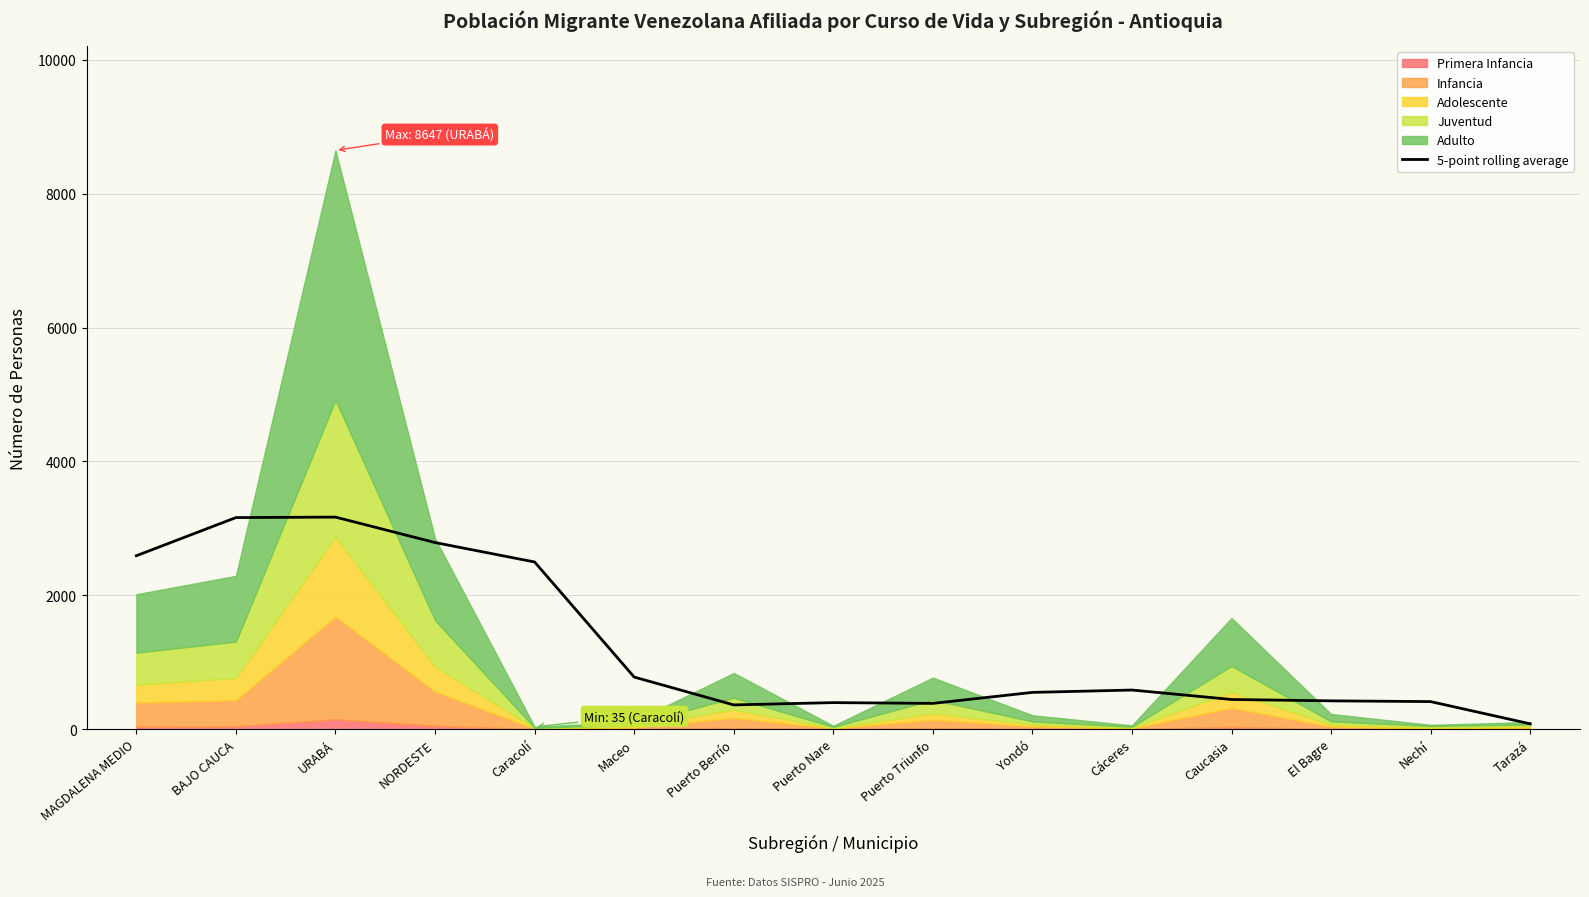

Between Caracolí and Puerto Berrío, which is larger?

Caracolí